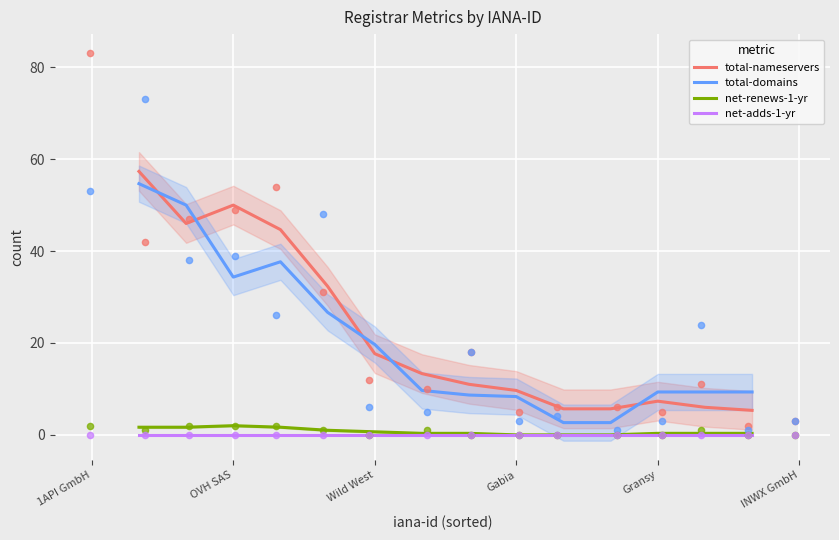

What is the highest value of the total-nameservers series?

57.3